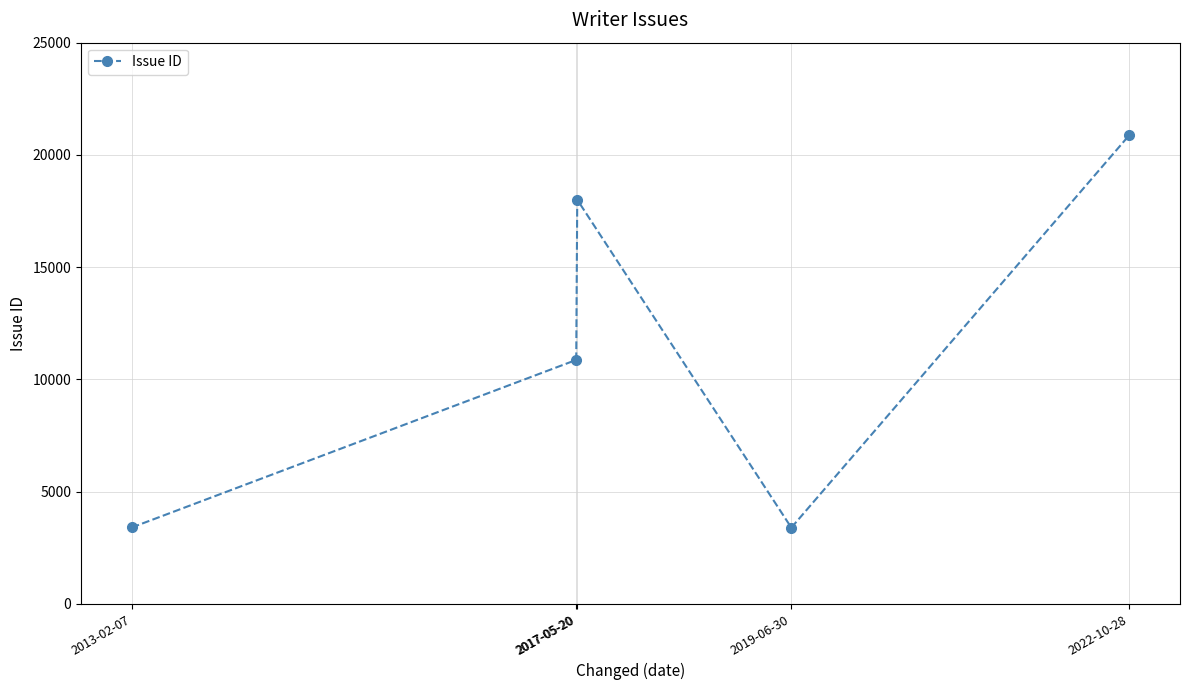

At which label is the value closest to 12136?

2017-05-20